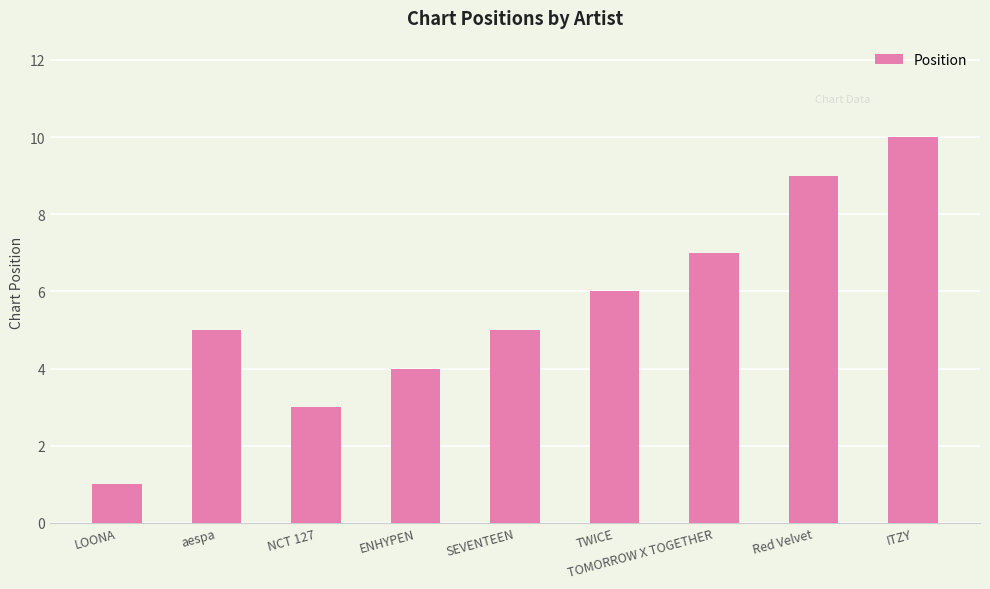

Count the number of data series in this chart.

1